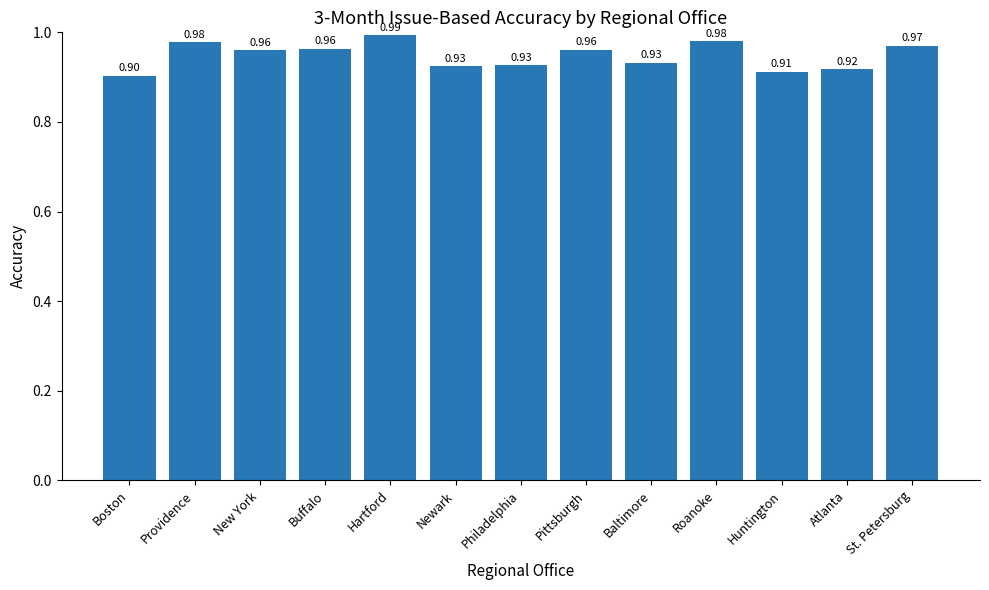

Which label corresponds to the smallest value in the chart?

Boston